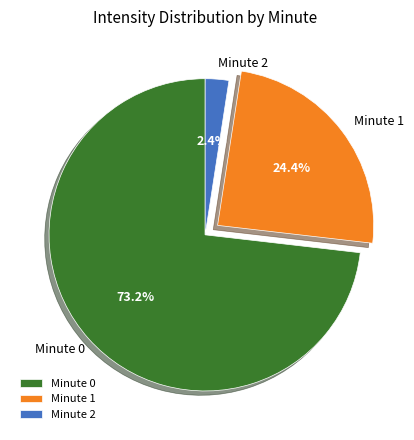

Which has a higher value, Minute 1 or Minute 0?

Minute 0